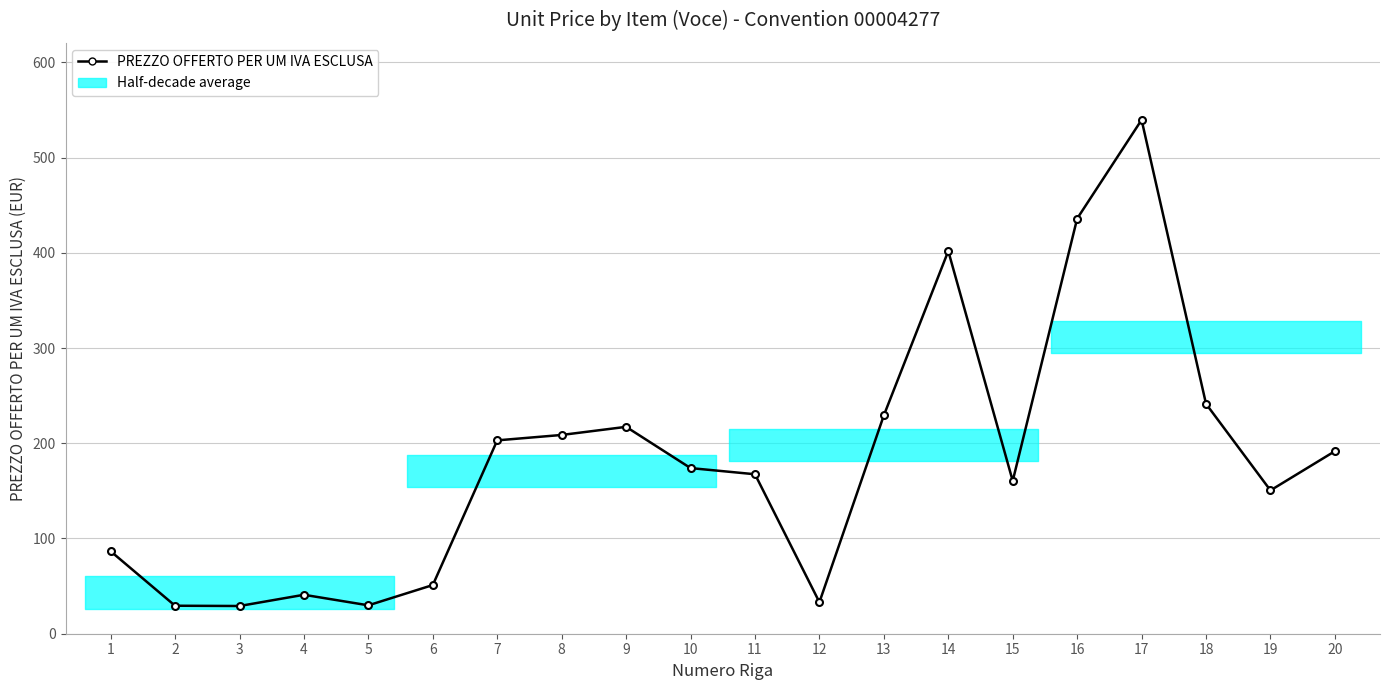

At which category does the data reach its first local peak?

4